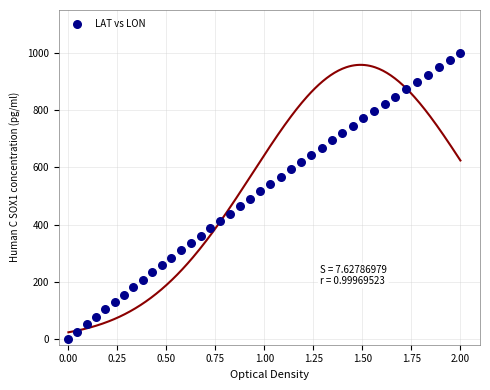

What is the range of Y values (max minus min)?

1000.0